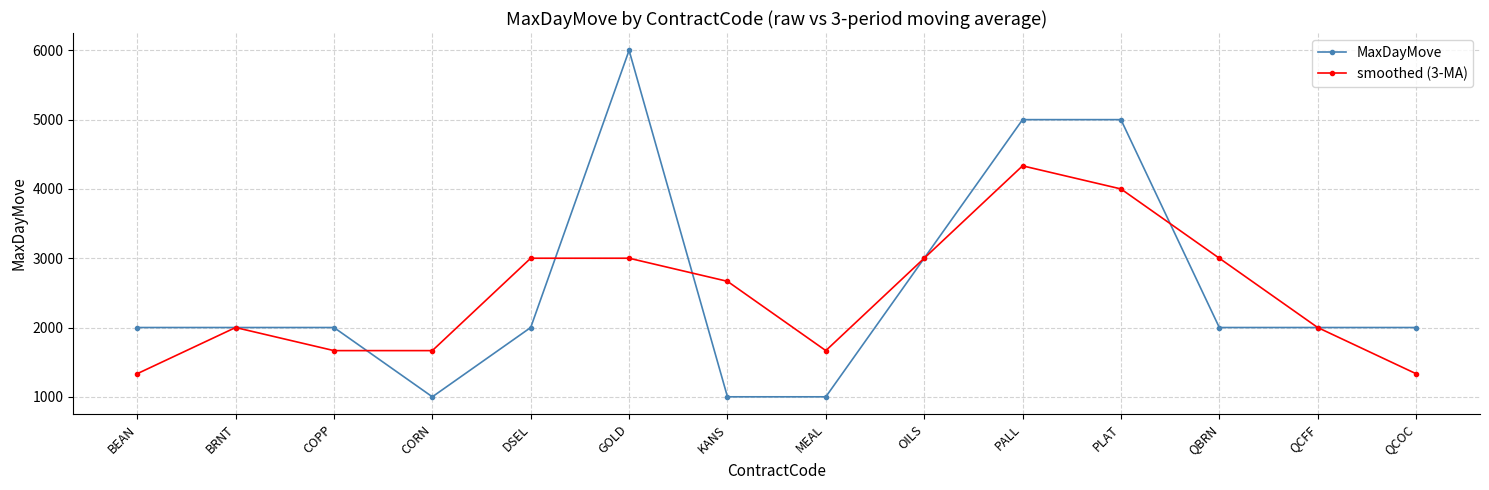

What is the difference between the maximum and minimum values in the smoothed (3-MA) series?

3000.0